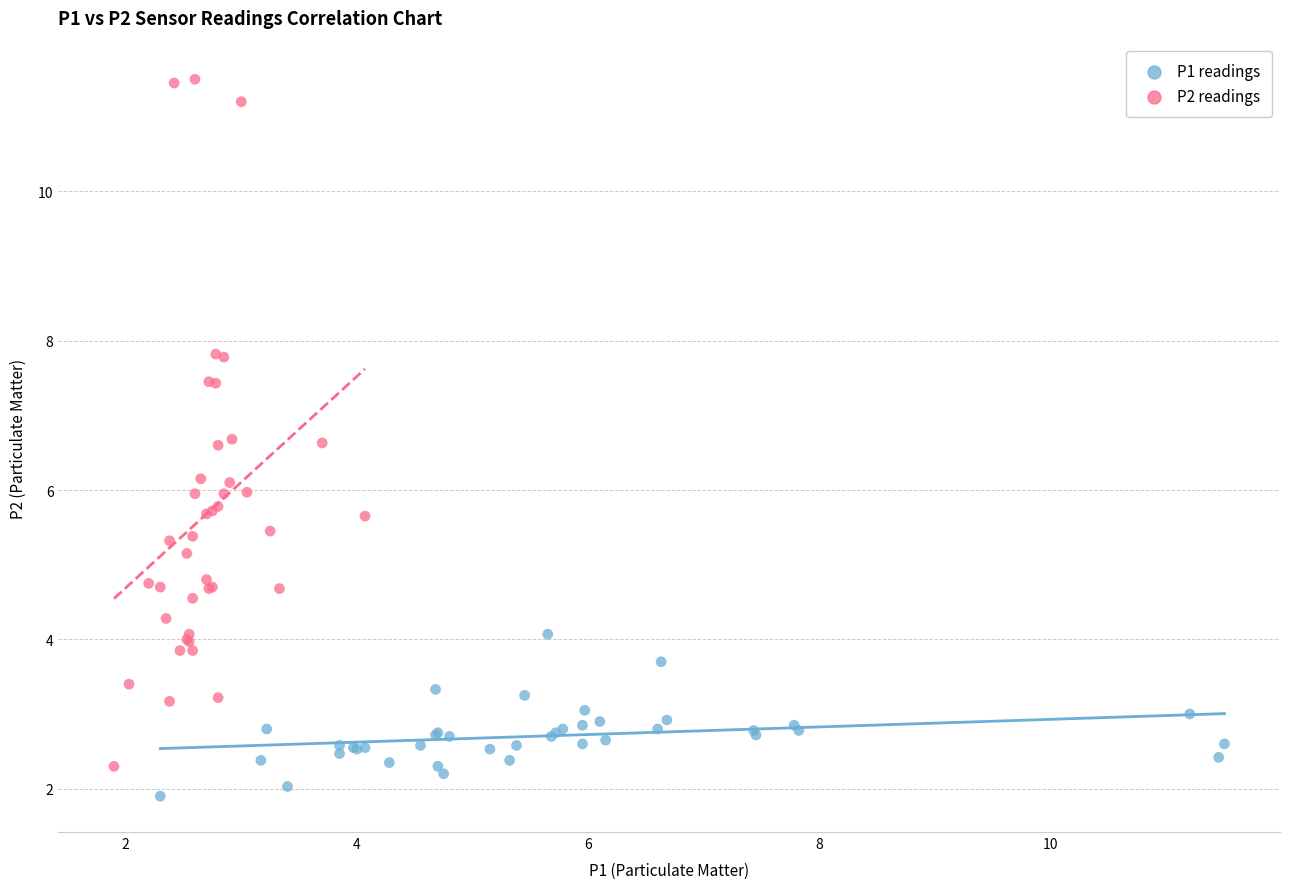

Which series contains the highest Y value?

P2 readings